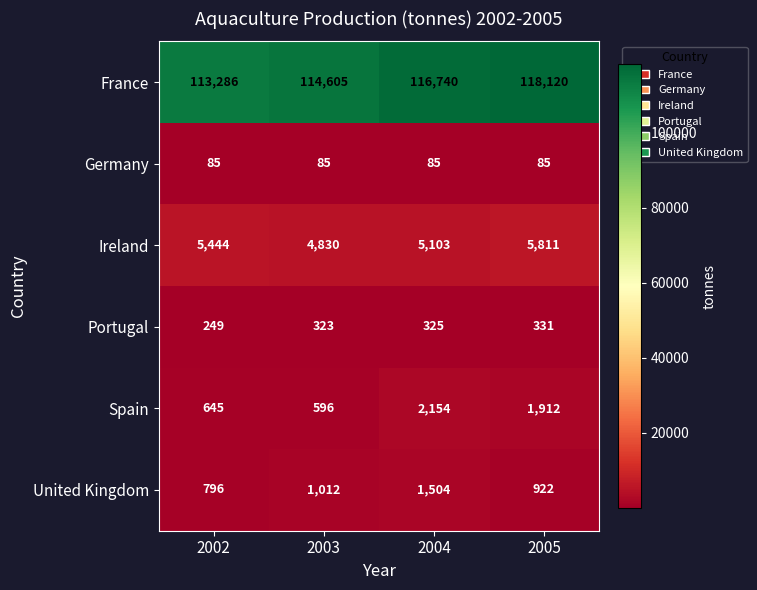

What is the minimum value for Ireland?

4830